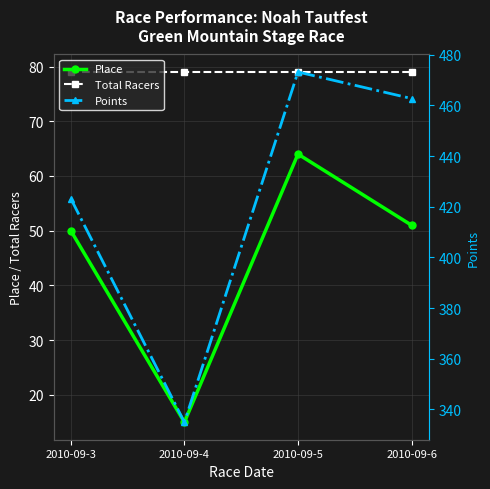

What is the minimum value for Points?

334.9